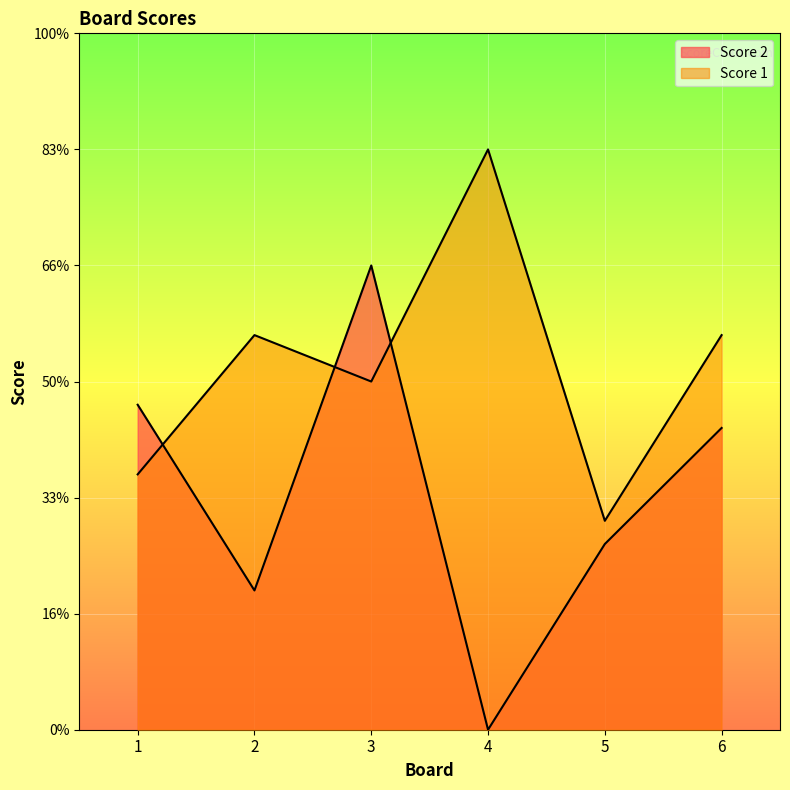

Reading left to right, what are all the values shown in this chart?

Score 2: 1=14	2=6	3=20	4=0	5=8	6=13
Score 1: 1=11	2=17	3=15	4=25	5=9	6=17